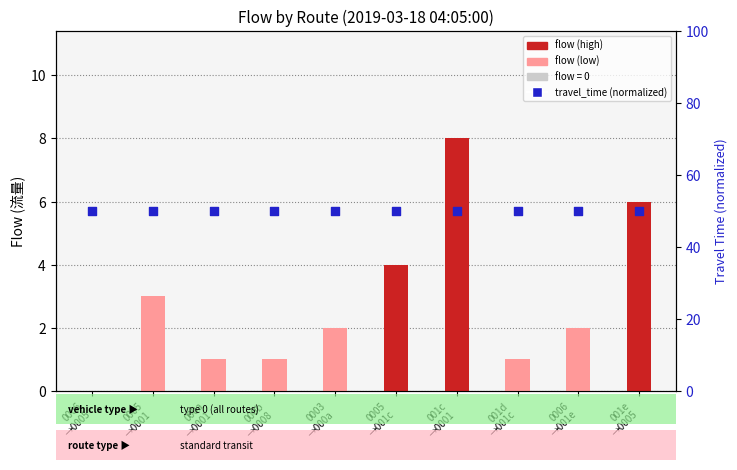

Is the value of flow at 0006
→0005 greater than the value of travel_time (normalized) at 000a
→0001?

No